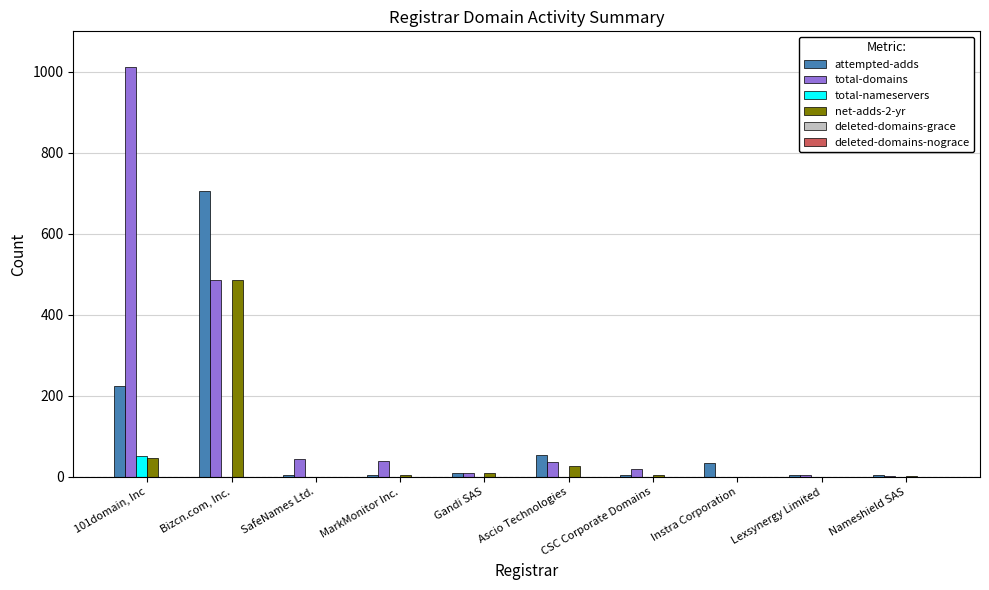

Which category has the highest value across all series?

101domain, Inc